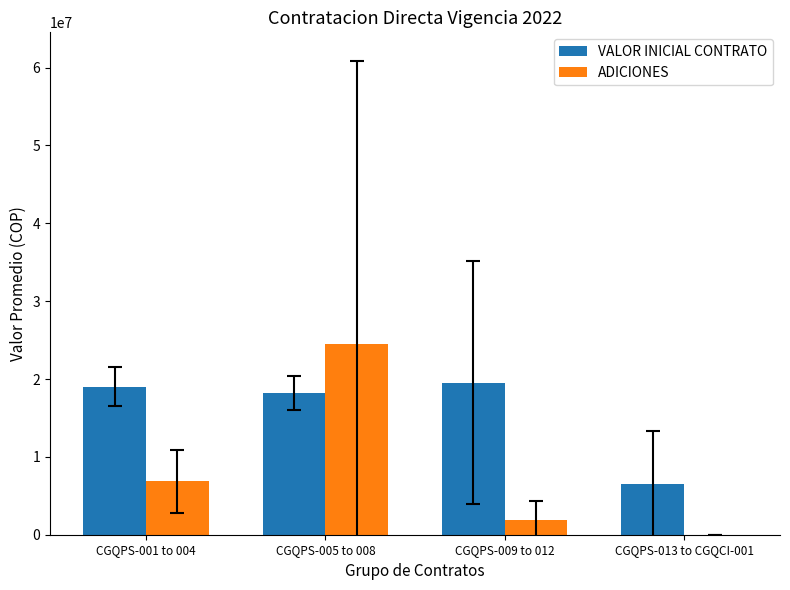

Is it true that ADICIONES equals 6844625.0 at CGQPS-001 to 004?

True